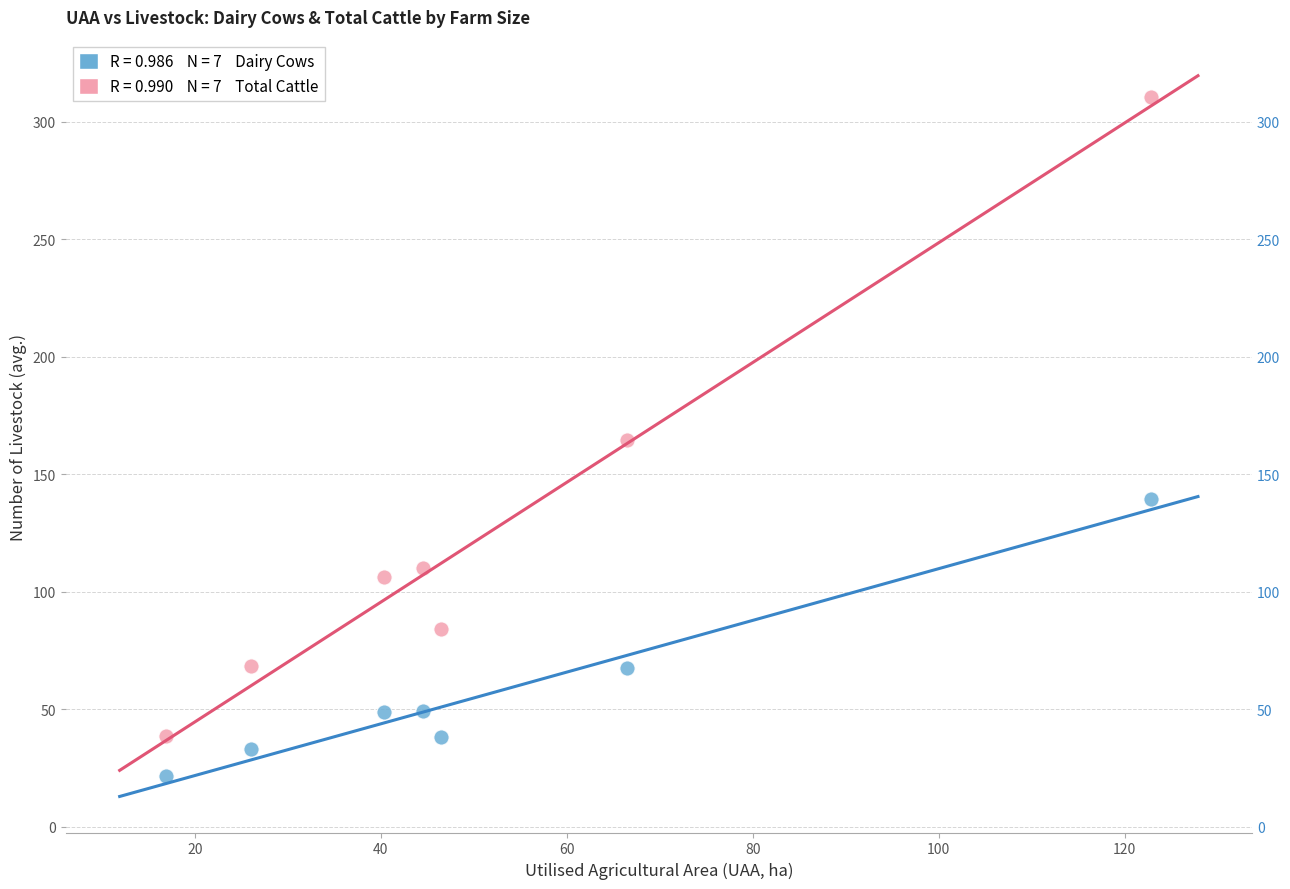

Across all data points, what is the range of Y values (max minus min)?

288.6